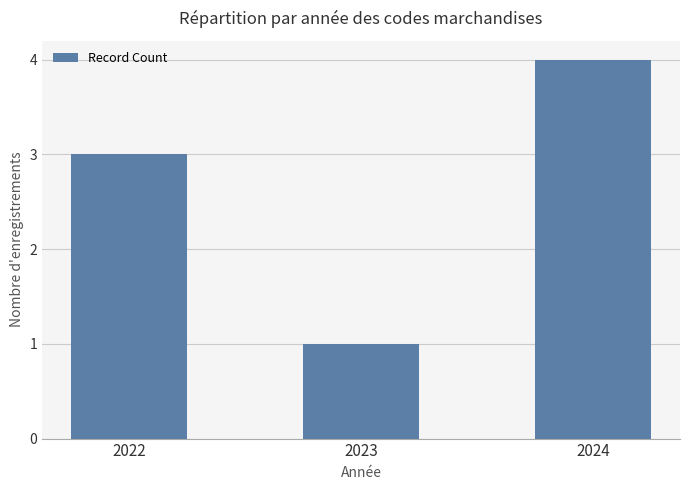

The chart shows a value of 3 at 2022. True or false?

True